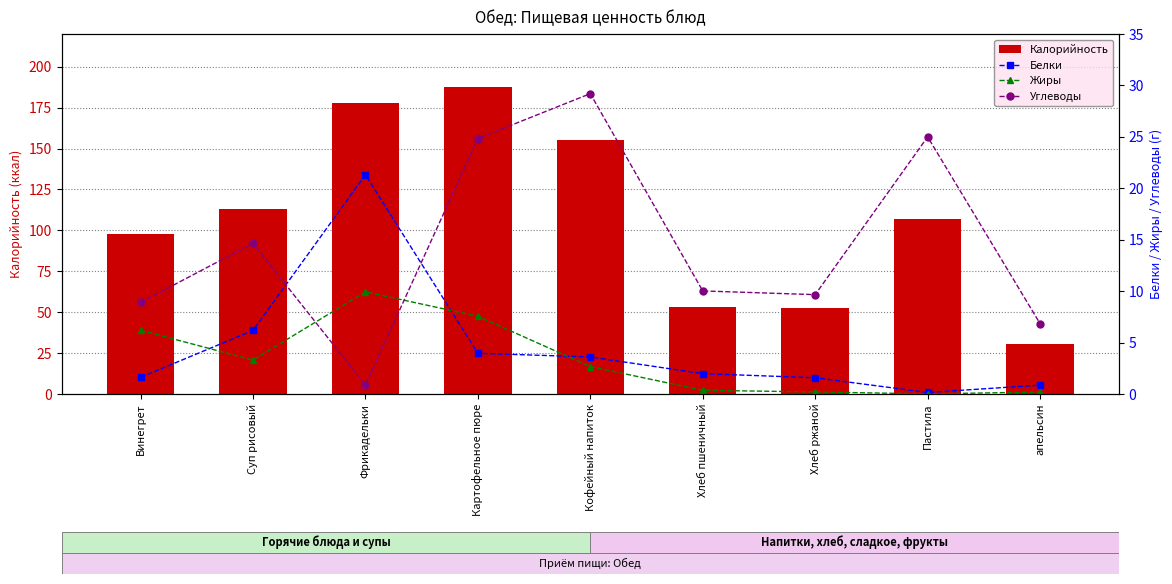

Between Картофельное пюре and Фрикадельки, which is larger?

Картофельное пюре